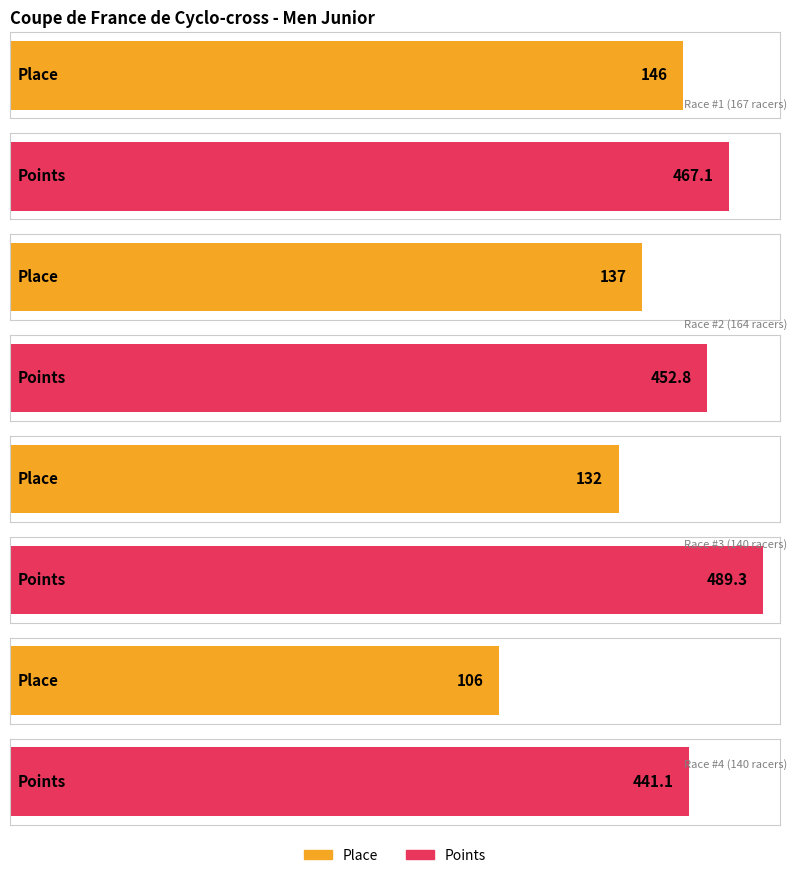

What is the difference between the second highest and minimum values in the Points series?

26.0